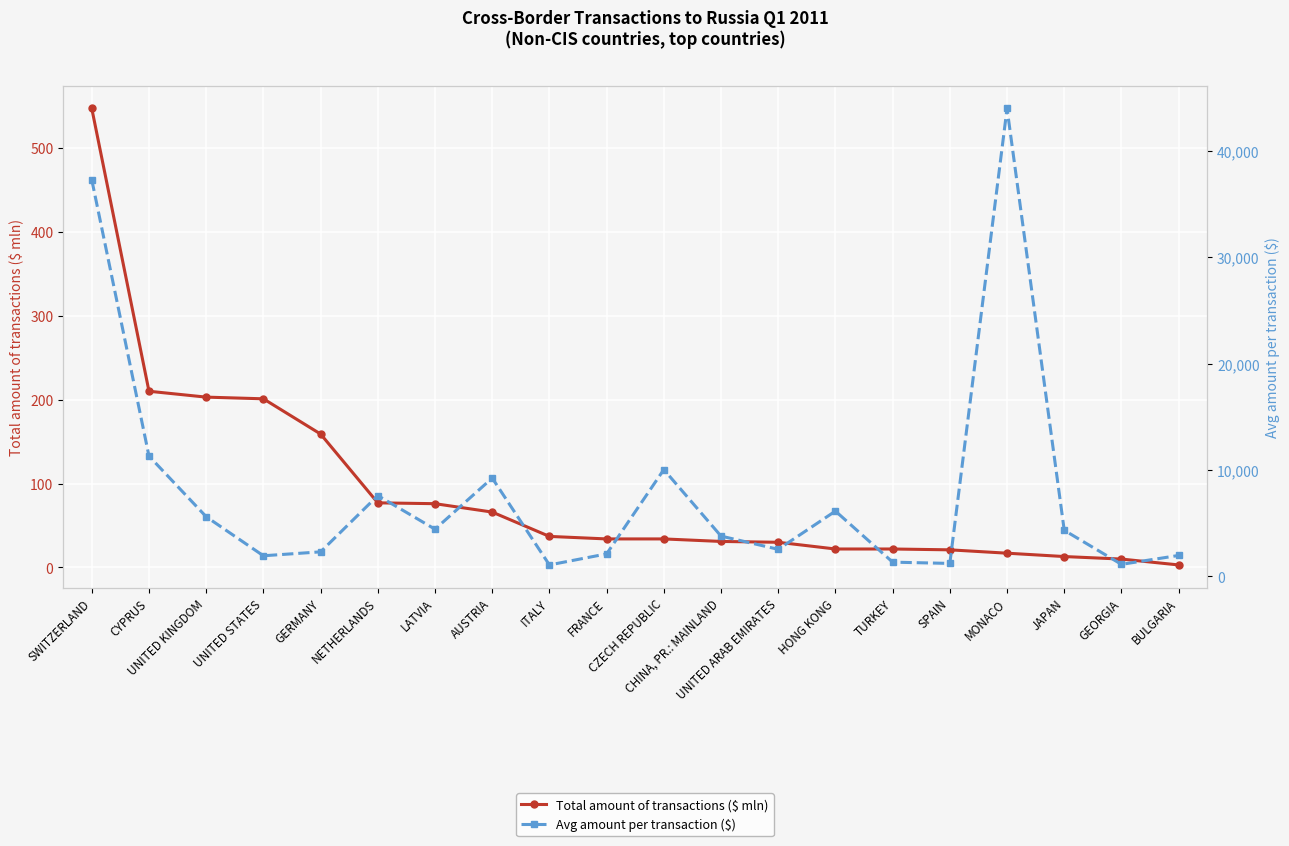

Reading left to right, extract all data points from this chart.

Total amount of transactions ($ mln): SWITZERLAND=547	CYPRUS=210	UNITED KINGDOM=203	UNITED STATES=201	GERMANY=159	NETHERLANDS=77	LATVIA=76	AUSTRIA=66	ITALY=37	FRANCE=34	CZECH REPUBLIC=34	CHINA, PR.: MAINLAND=31	UNITED ARAB EMIRATES=30	HONG KONG=22	TURKEY=22	SPAIN=21	MONACO=17	JAPAN=13	GEORGIA=10	BULGARIA=3
Avg amount per transaction ($): SWITZERLAND=37283	CYPRUS=11313	UNITED KINGDOM=5613	UNITED STATES=1942	GERMANY=2311	NETHERLANDS=7600	LATVIA=4440	AUSTRIA=9249	ITALY=1080	FRANCE=2118	CZECH REPUBLIC=10046	CHINA, PR.: MAINLAND=3791	UNITED ARAB EMIRATES=2548	HONG KONG=6142	TURKEY=1342	SPAIN=1223	MONACO=43993	JAPAN=4335	GEORGIA=1136	BULGARIA=1972